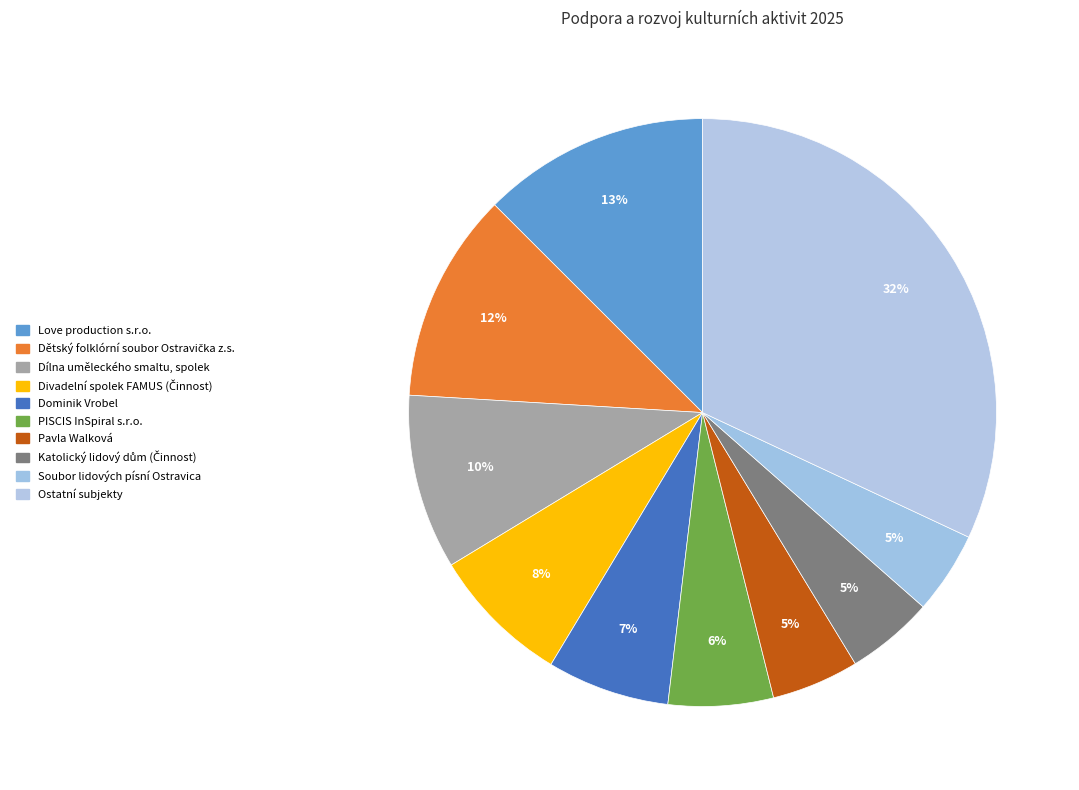

How many segments does this pie chart have?

10